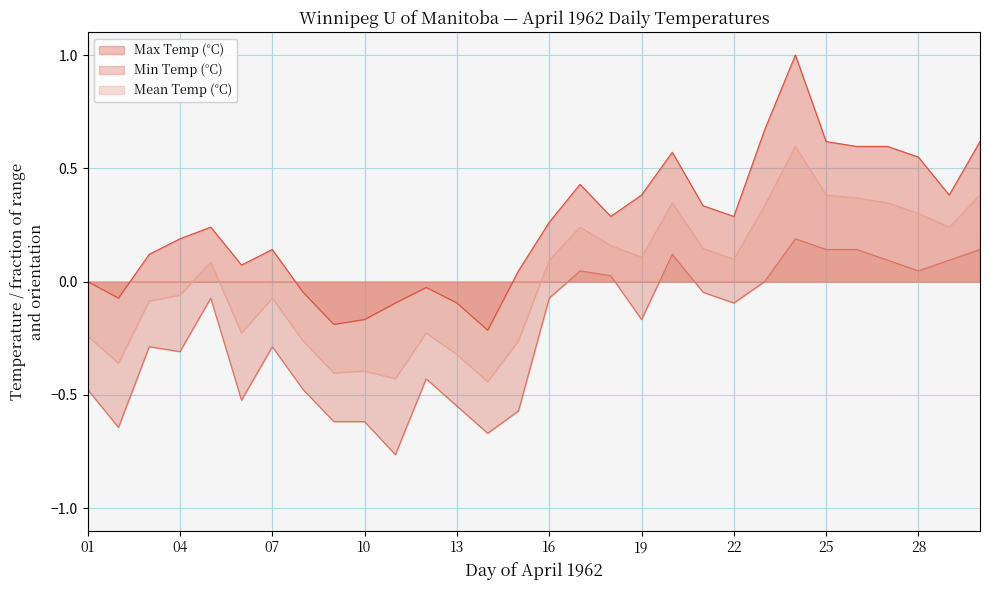

In Mean Temp (°C), how many points are lower than both neighbors (excluding endpoints)?

8